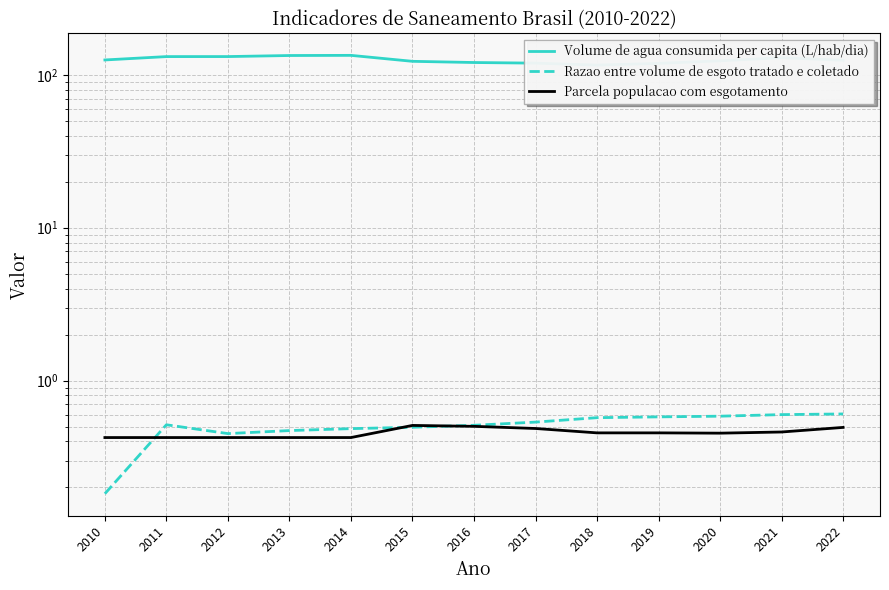

What value does the Volume de agua consumida per capita (L/hab/dia) series have at 2012?

131.7